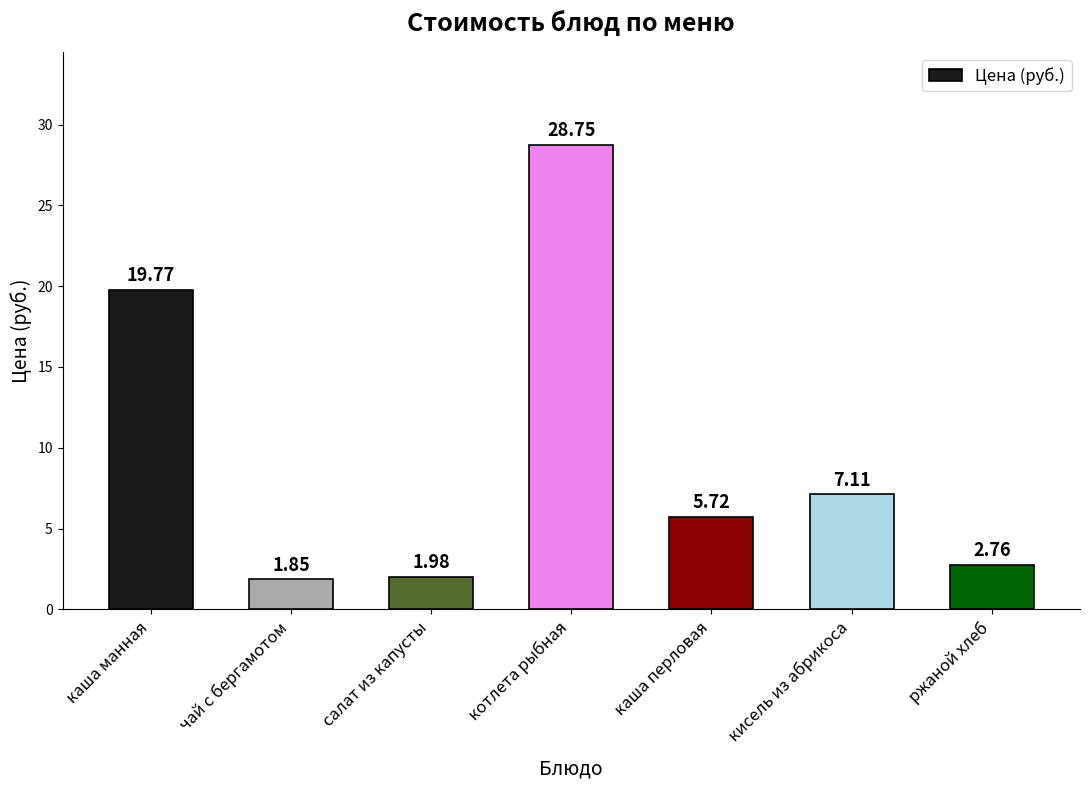

Is it true that the value at каша перловая is 2.8?

False